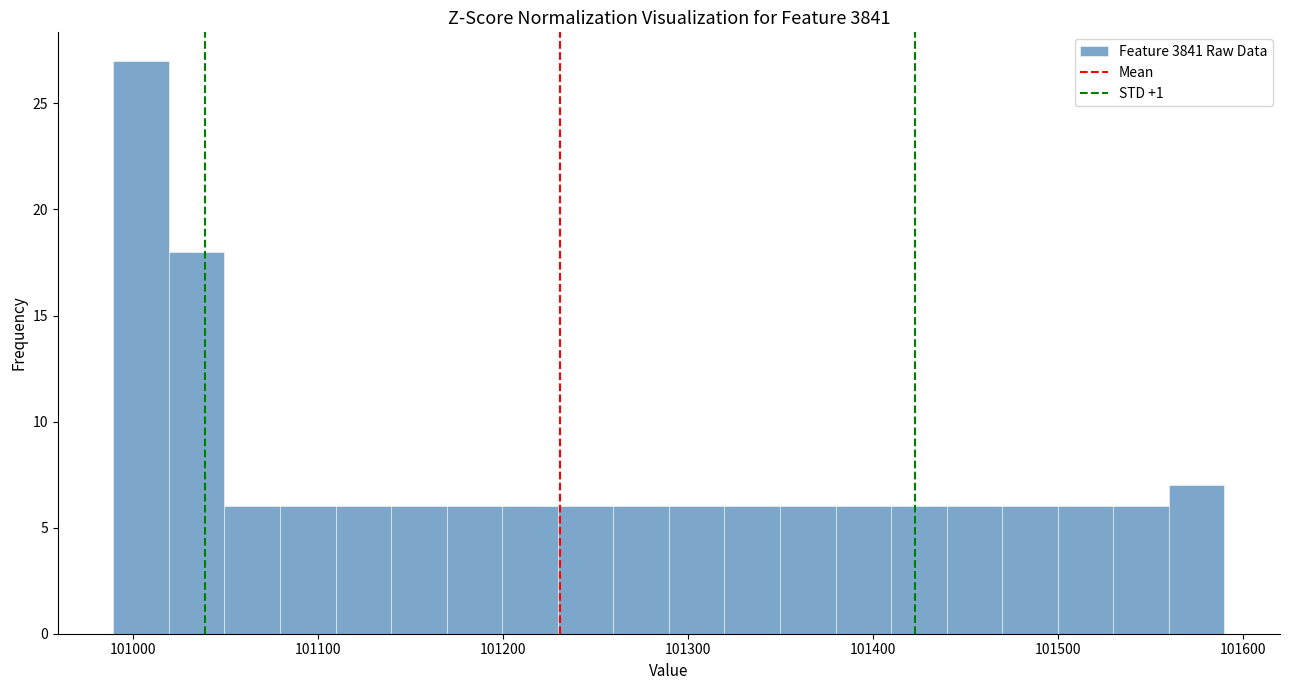

Read against the x-axis, roughly where is the centre of the tallest bar?

101000